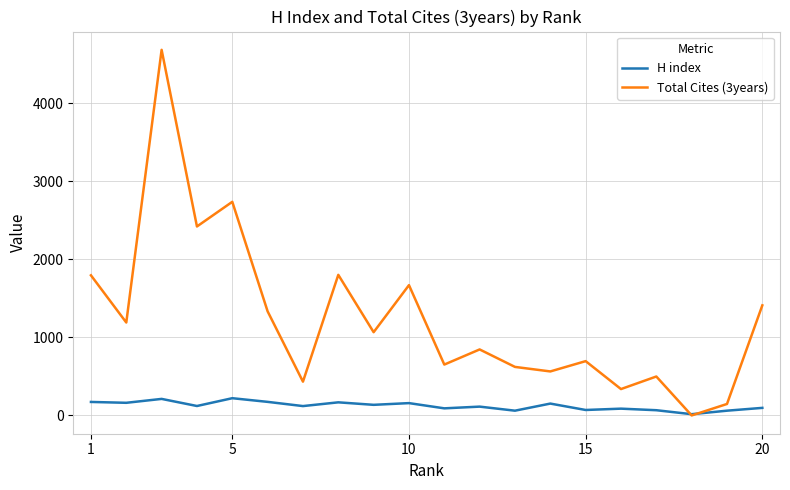

Which series has the largest total across all categories?

Total Cites (3years)